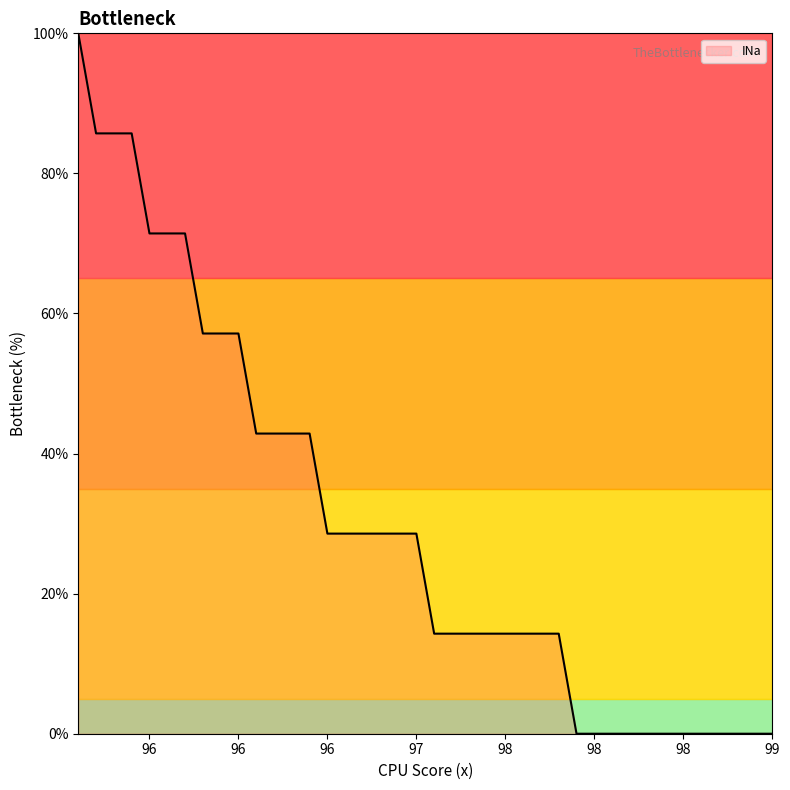

What is the greatest value displayed?

100.0